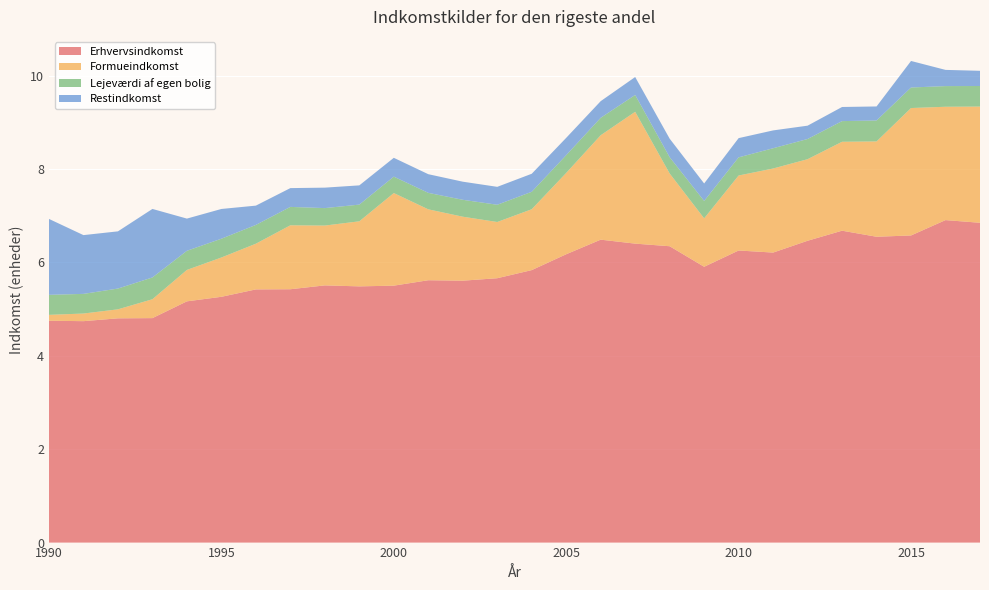

Reading left to right, what are all the values shown in this chart?

Erhvervsindkomst: 4.7	4.7	4.8	4.8	5.2	5.3	5.4	5.4	5.5	5.5	5.5	5.6	5.6	5.7	5.8	6.2	6.5	6.4	6.3	5.9	6.3	6.2	6.5	6.7	6.5	6.6	6.9	6.8
Formueindkomst: 0.1	0.2	0.2	0.4	0.7	0.8	1.0	1.4	1.3	1.4	2.0	1.5	1.4	1.2	1.3	1.7	2.2	2.8	1.6	1.0	1.6	1.8	1.7	1.9	2.0	2.7	2.4	2.5
Lejeværdi af egen bolig: 0.4	0.4	0.4	0.5	0.4	0.4	0.4	0.4	0.4	0.4	0.4	0.4	0.4	0.4	0.4	0.4	0.4	0.4	0.3	0.4	0.4	0.4	0.4	0.4	0.4	0.4	0.4	0.4
Restindkomst: 1.6	1.3	1.2	1.5	0.7	0.6	0.4	0.4	0.4	0.4	0.4	0.4	0.4	0.4	0.4	0.4	0.4	0.4	0.4	0.4	0.4	0.4	0.3	0.3	0.3	0.6	0.3	0.3